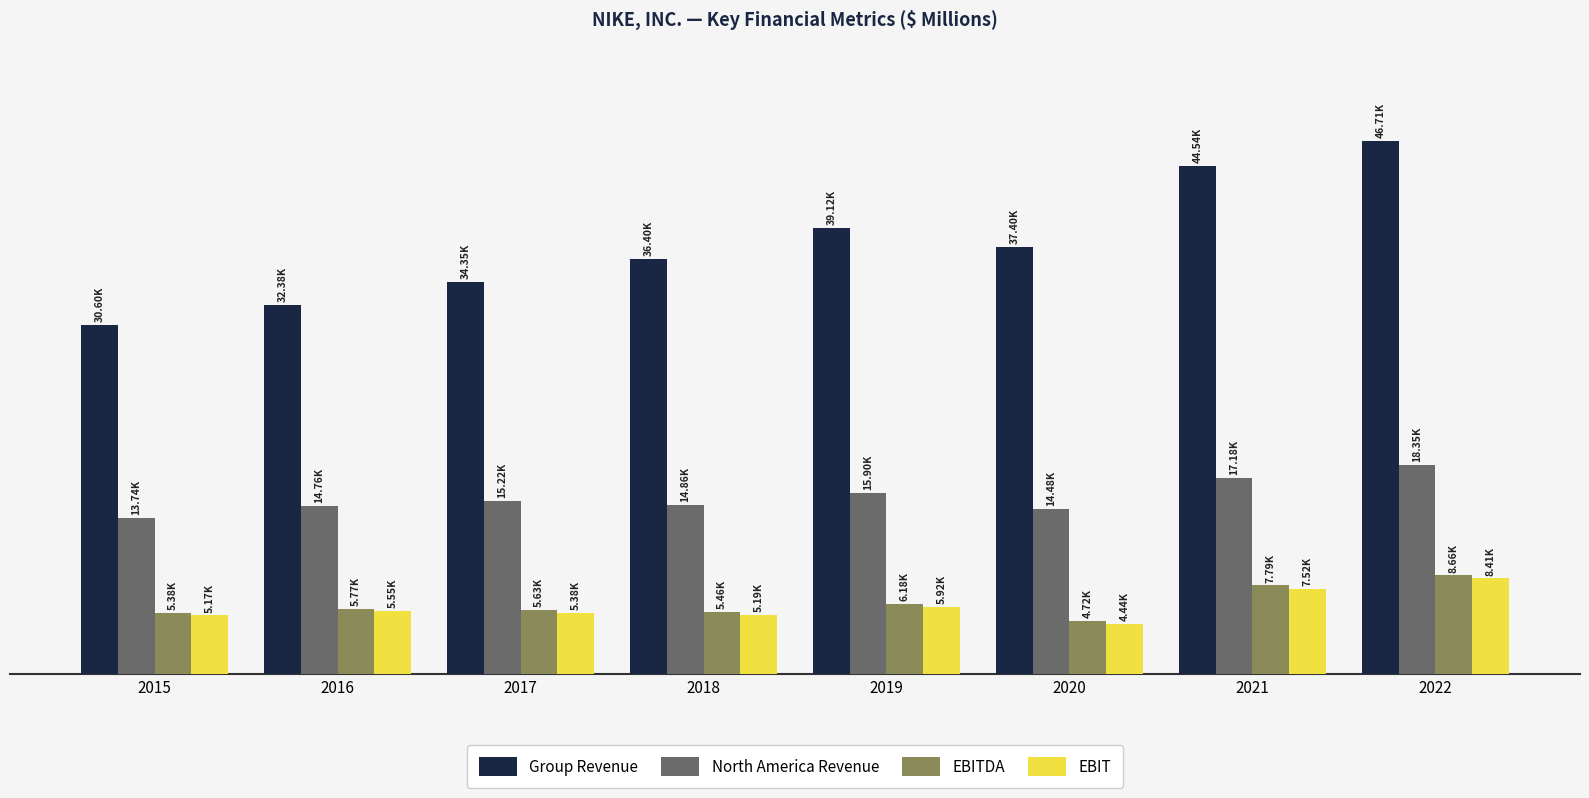

What are all the series names shown in the legend?

Group Revenue, North America Revenue, EBITDA, EBIT